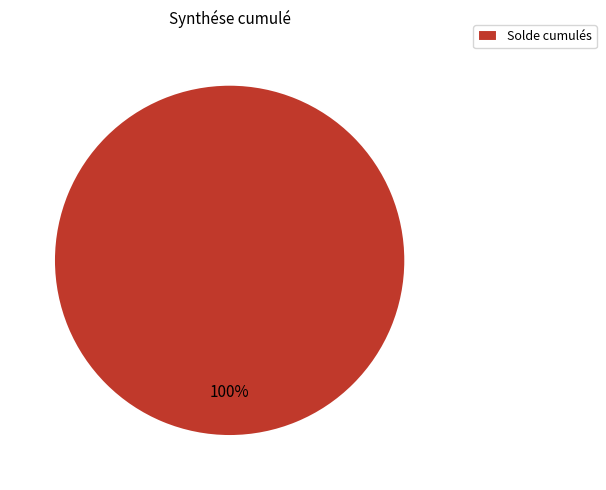

Rank the categories by value from highest to lowest.

Solde cumulés